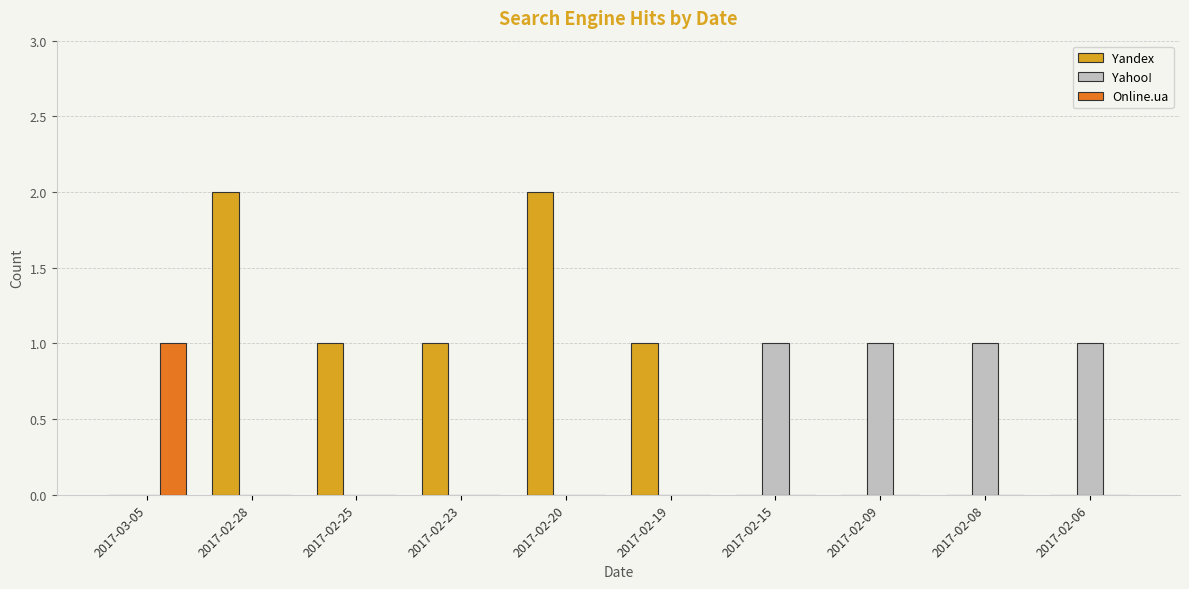

What is the total value across all series at 2017-02-23?

1